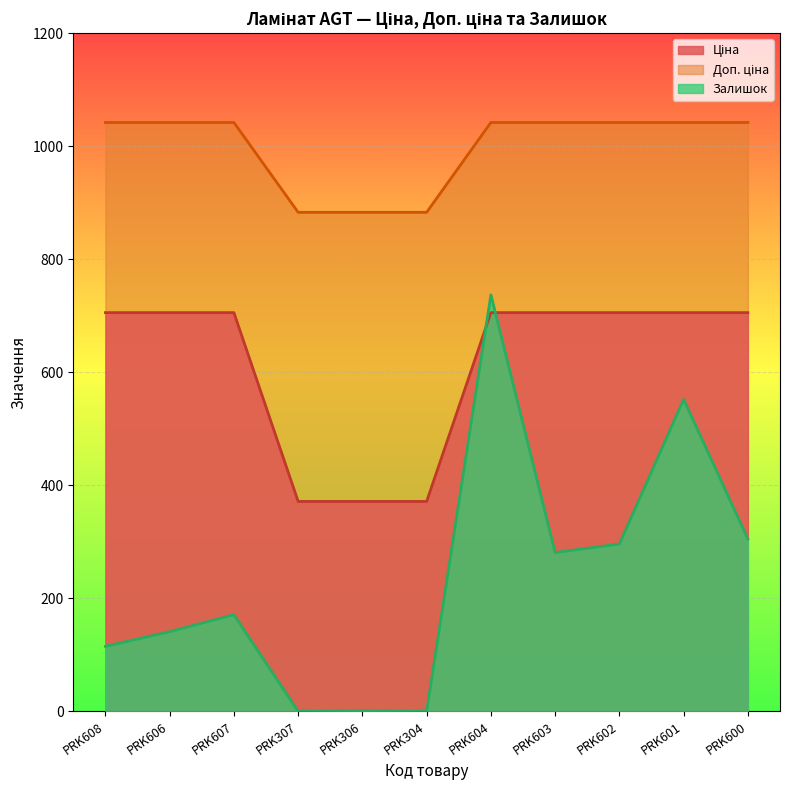

At which label is Залишок closest to 368?

PRK600